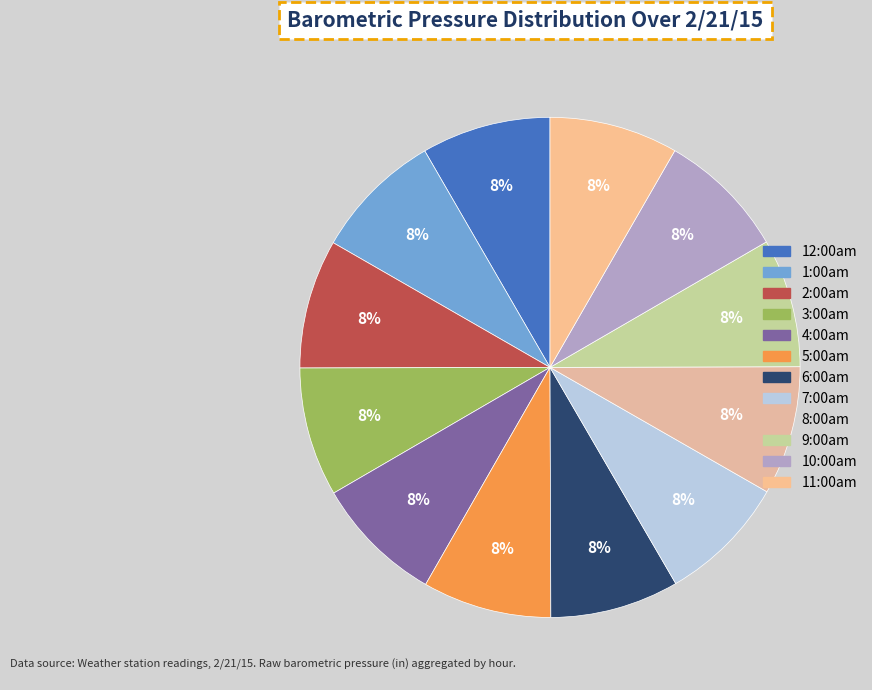

To the nearest percent, what percentage of the pie is 3:00am?

8%